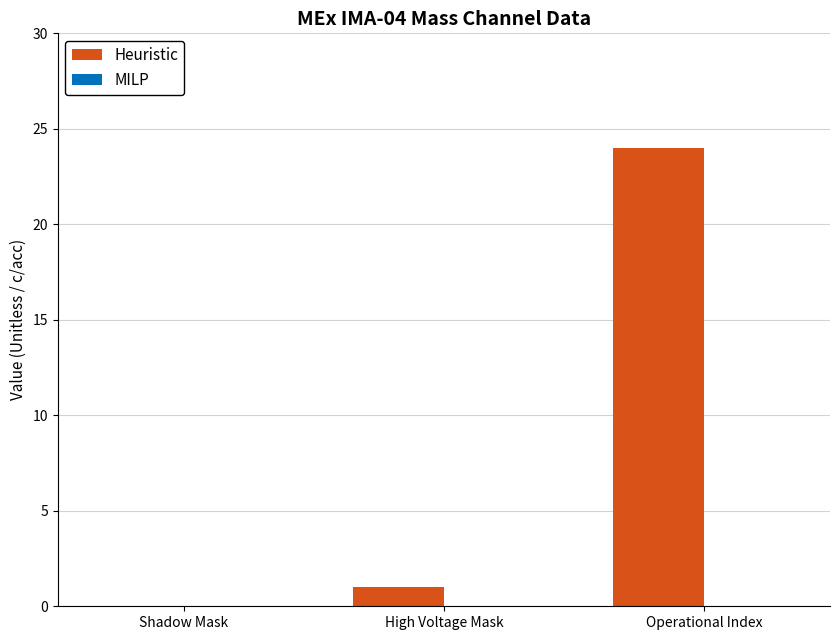

What is the sum of all values?

25